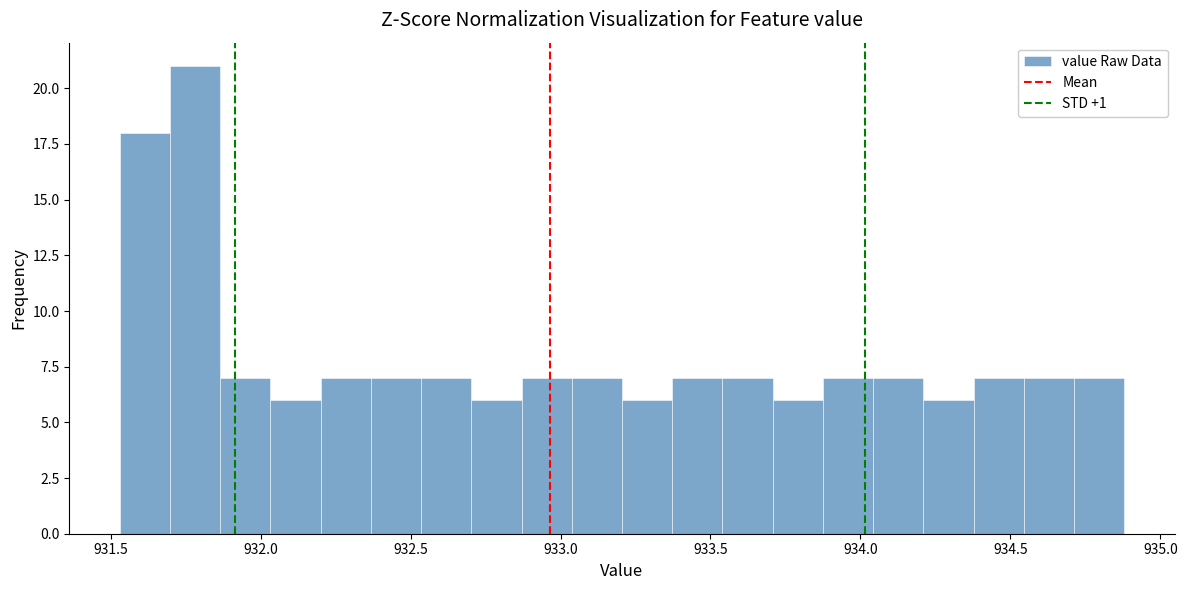

Read against the x-axis, roughly where is the centre of the tallest bar?

931.80